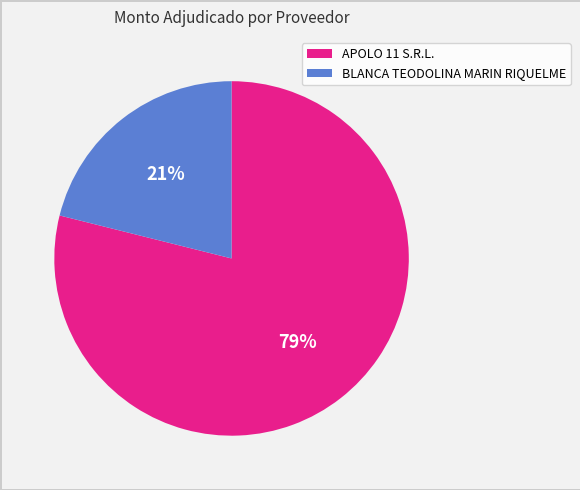

Which slice represents more than half of the pie?

APOLO 11 S.R.L.